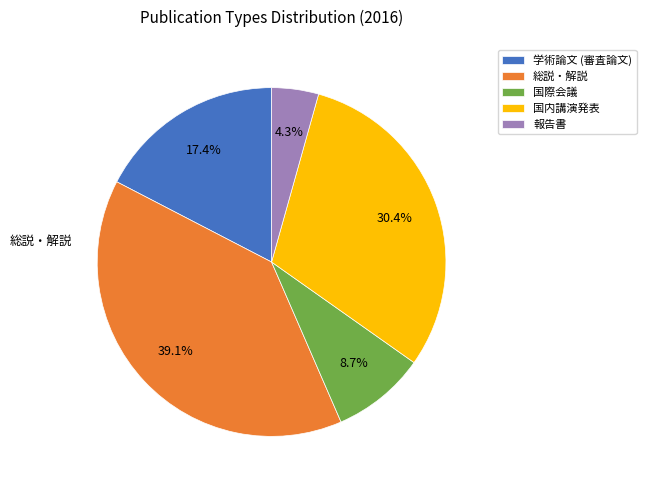

Is the sum of 報告書 and 学術論文 (審査論文) greater than half?

No